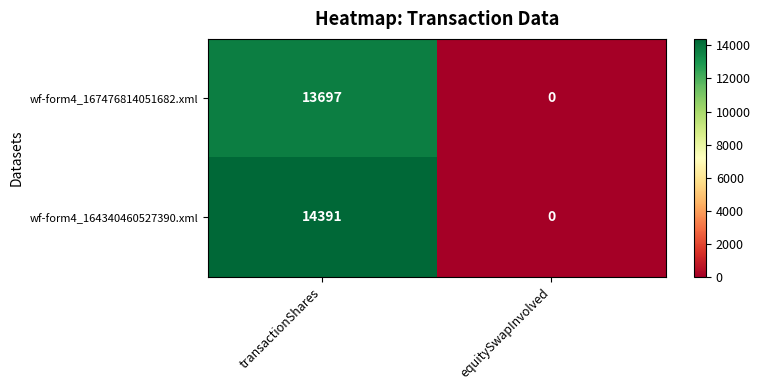

How many data points does each series have?

2